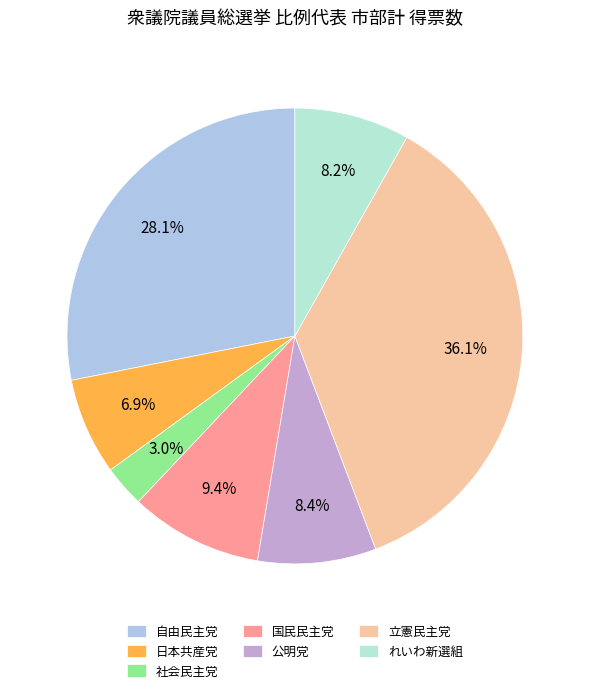

Does 国民民主党 account for over 50% of the chart?

No